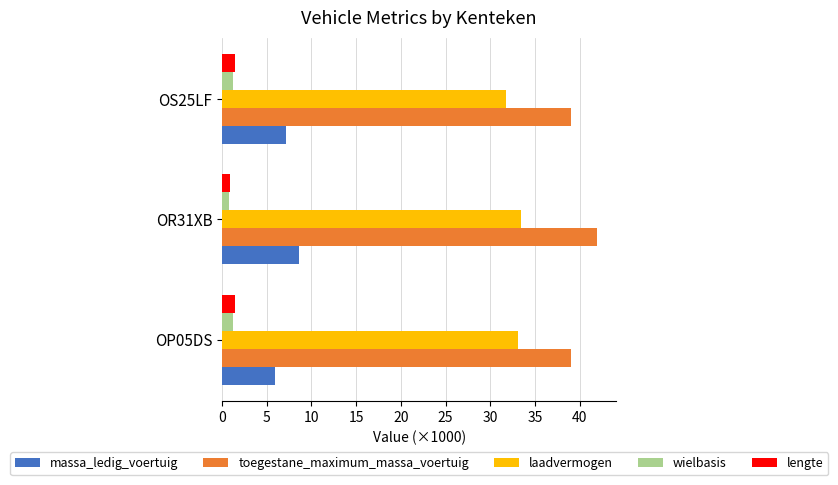

True or false: massa_ledig_voertuig has a value of 8.6 at OR31XB.

True